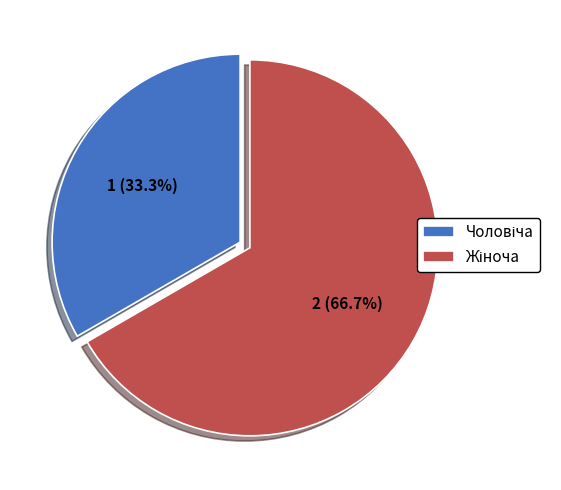

Is there any slice that represents more than half of the pie?

Yes